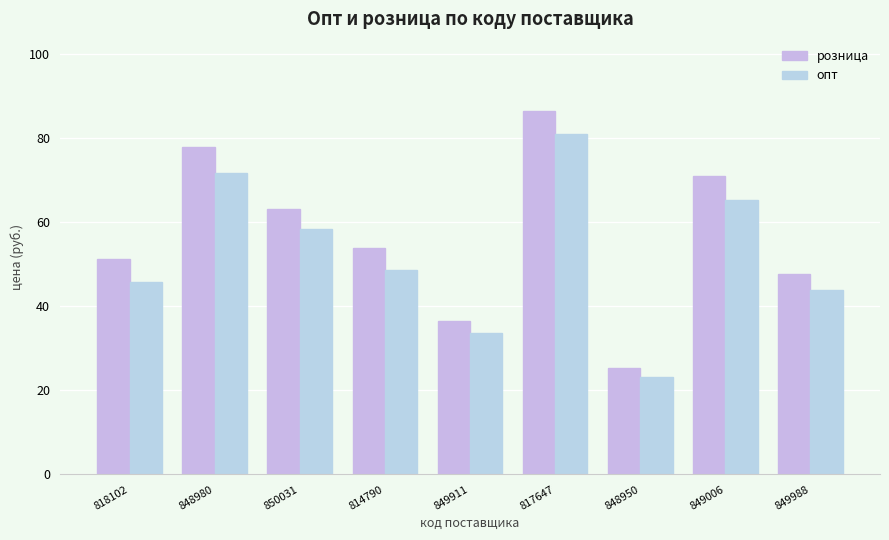

List the series in order of their overall mean, highest first.

розница, опт